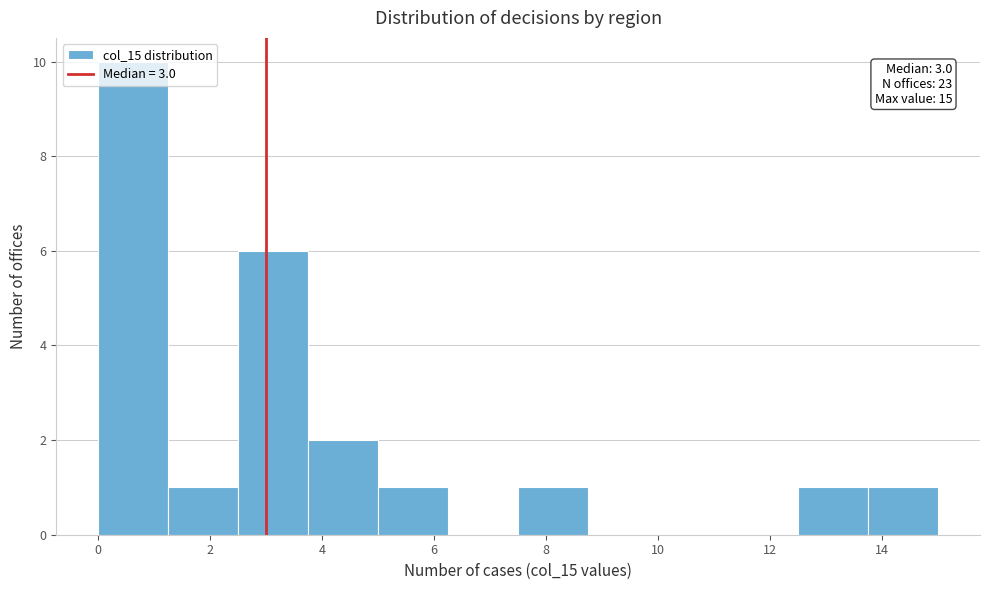

Over which range of the x-axis is the bar tallest?

0.00 to 1.25